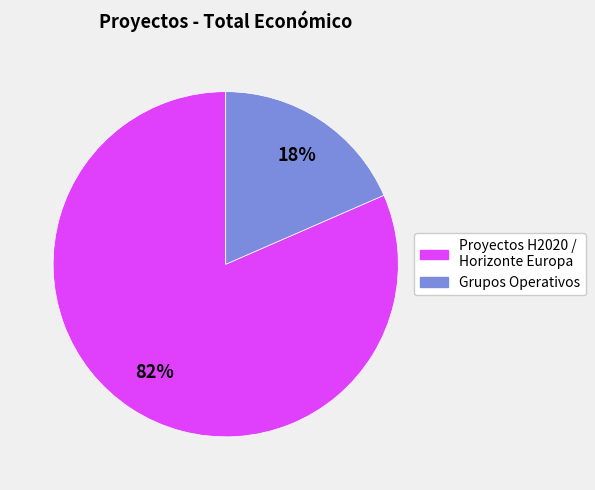

To the nearest percent, what is the average slice percentage?

50%